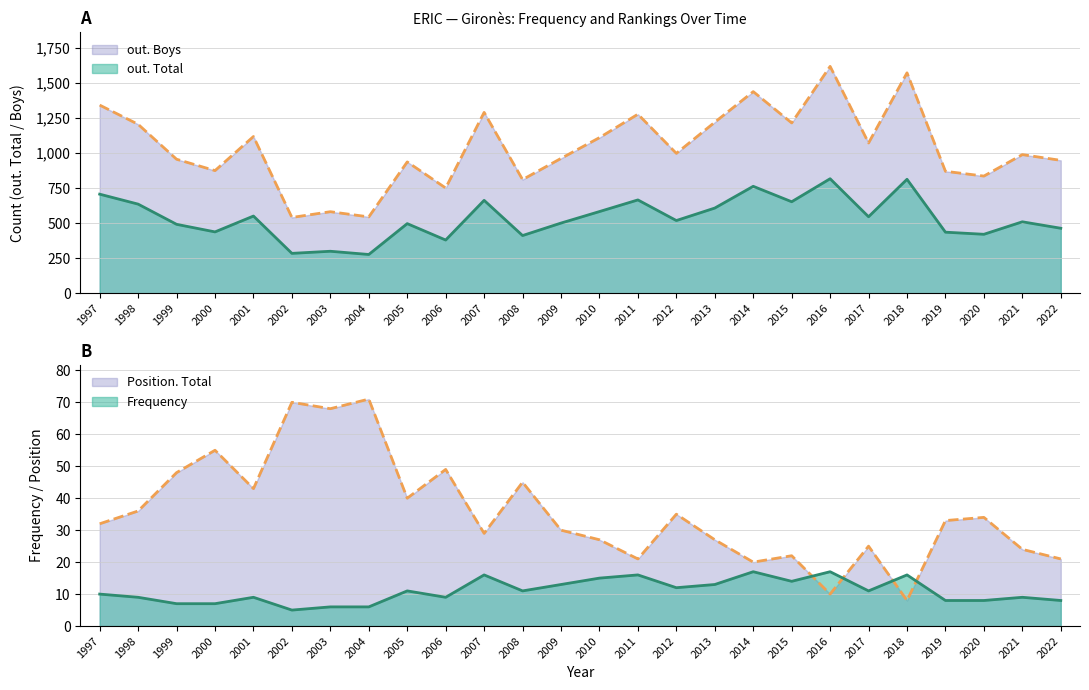

What are all the series names shown in the legend?

Frequency, Position. Total, out. Total, out. Boys